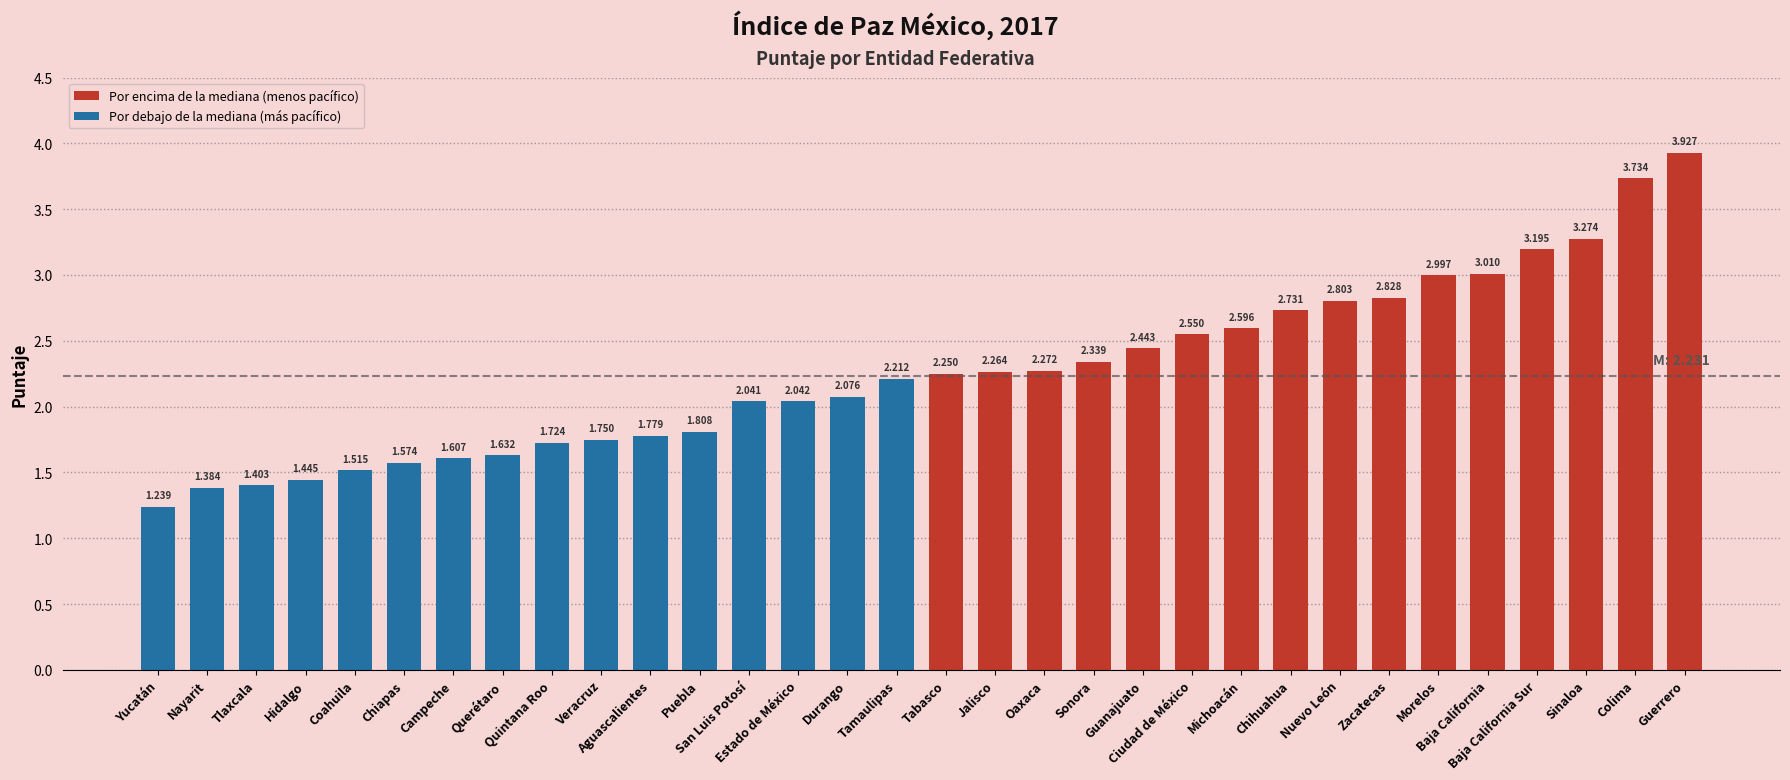

Are the bars horizontal?

No